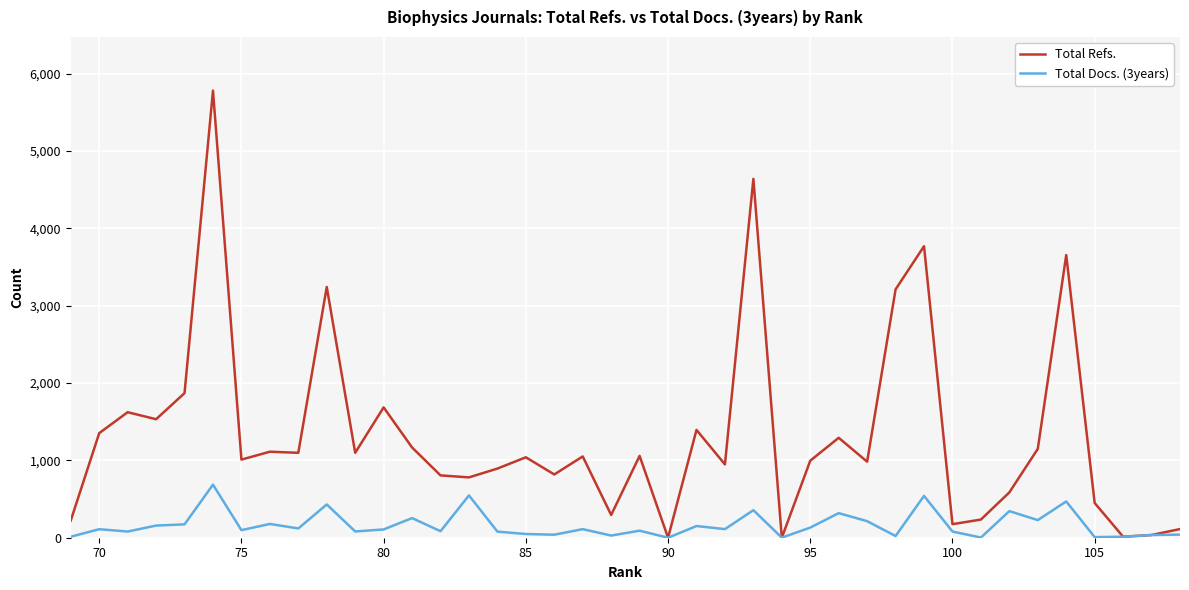

How many values in the Total Refs. series exceed 1051?

19